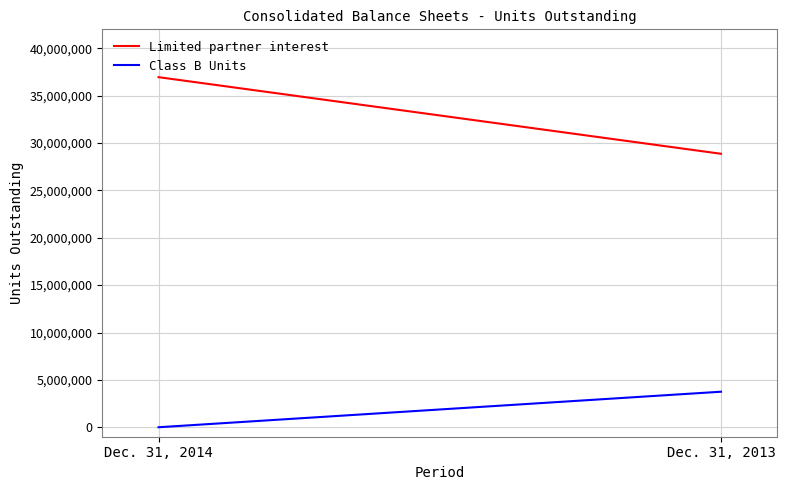

At how many categories does at least one series exceed 15634119?

2